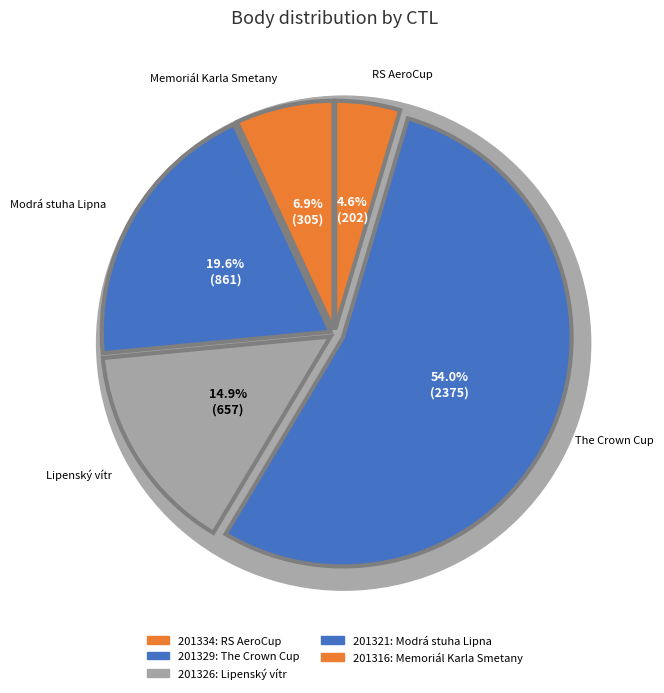

How many slices are in this pie chart?

5